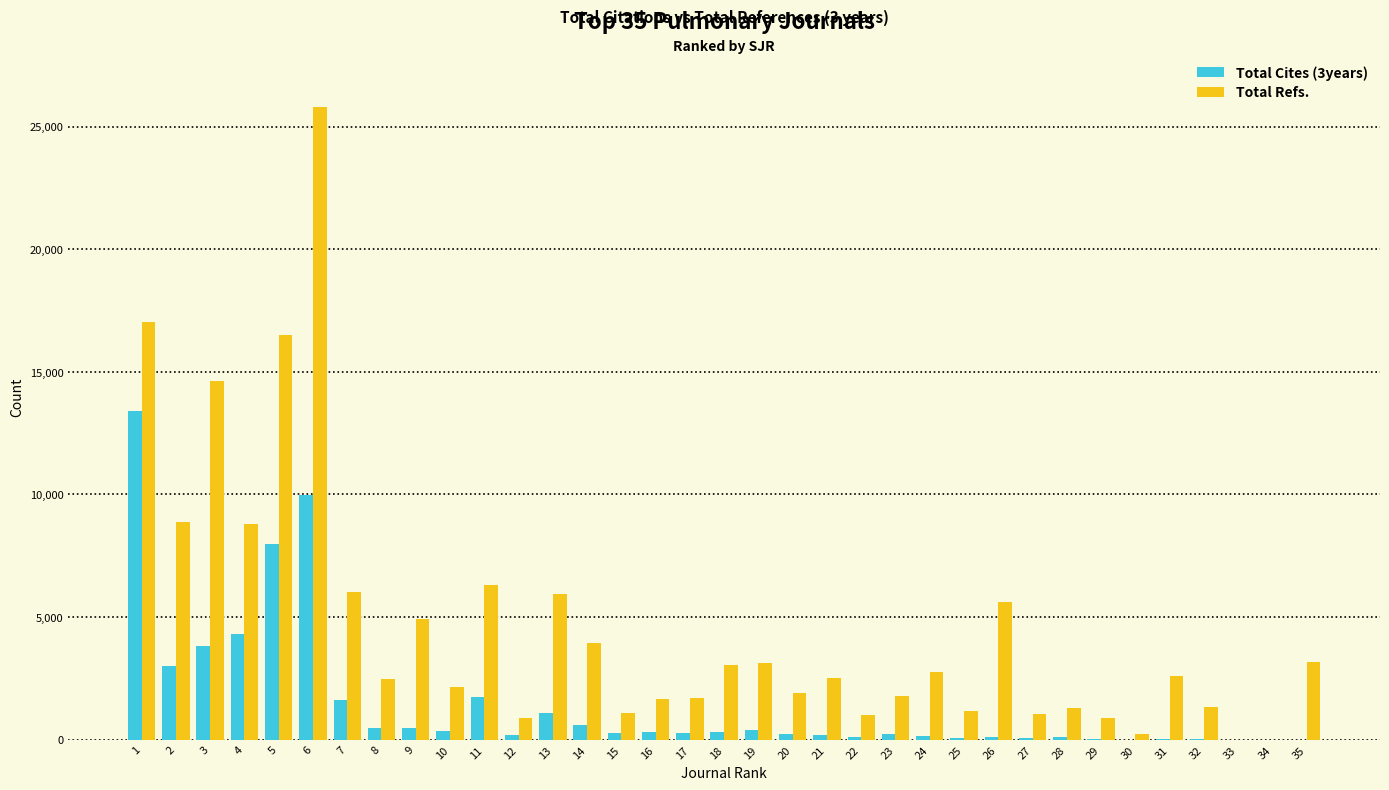

Which series changed the most between 2 and 12?

Total Refs.